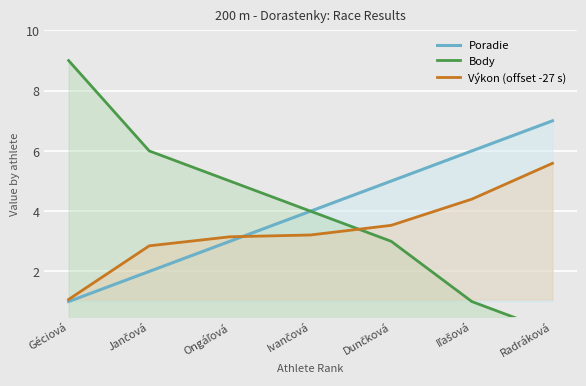

Is it true that Body equals 4.0 at Ivančová?

True